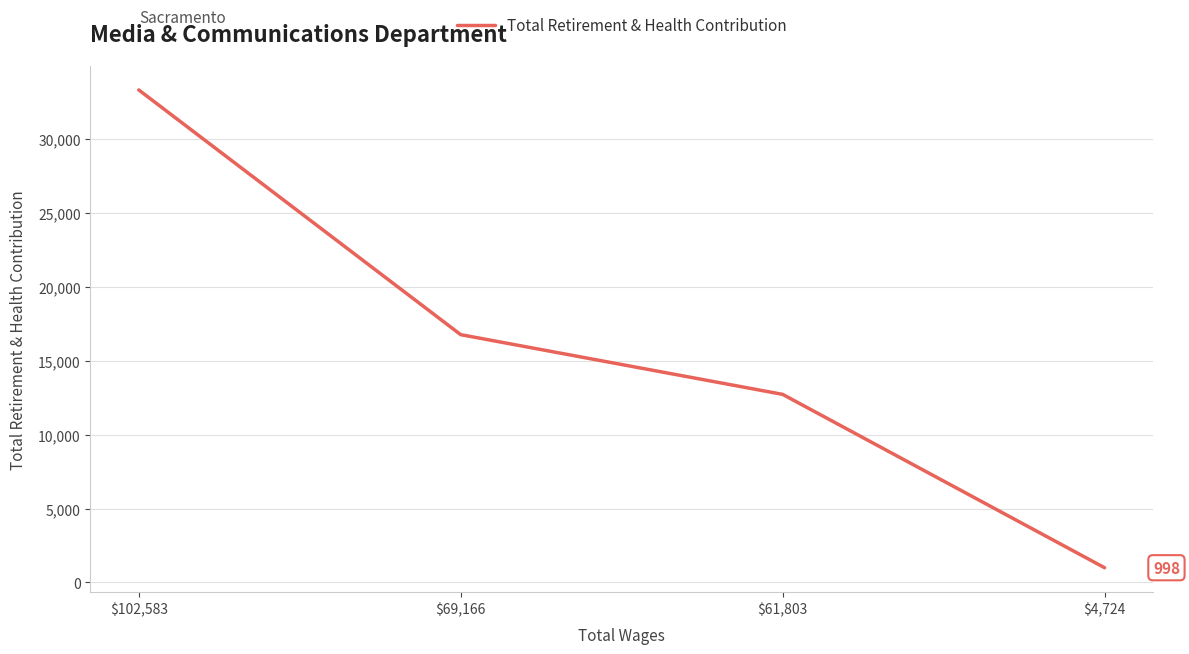

What position from the left is $102,583?

1